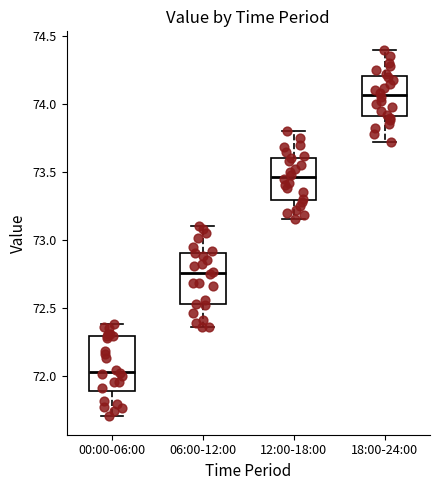

Where is the lower edge of the box for 18:00-24:00 on the y-axis? The values are not printed on the chart, so give them approximately, as read against the axis.

73.90